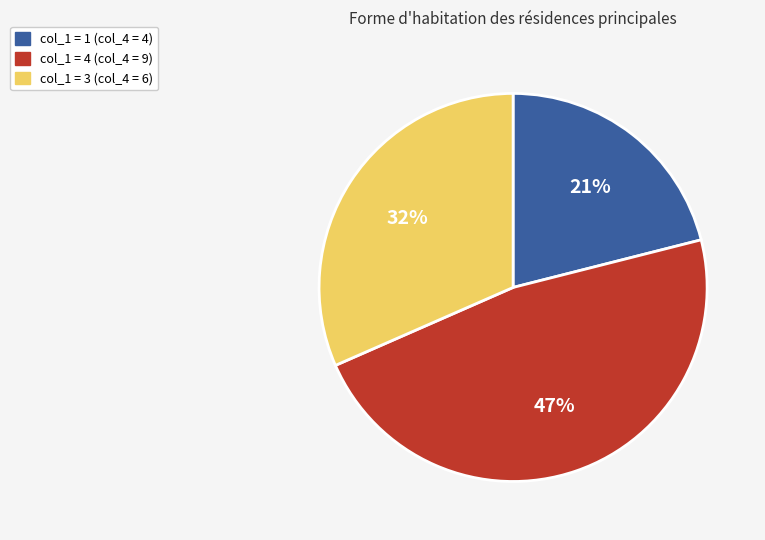

Do col_1 = 4 (col_4 = 9) and col_1 = 1 (col_4 = 4) together represent more than half of the pie?

Yes